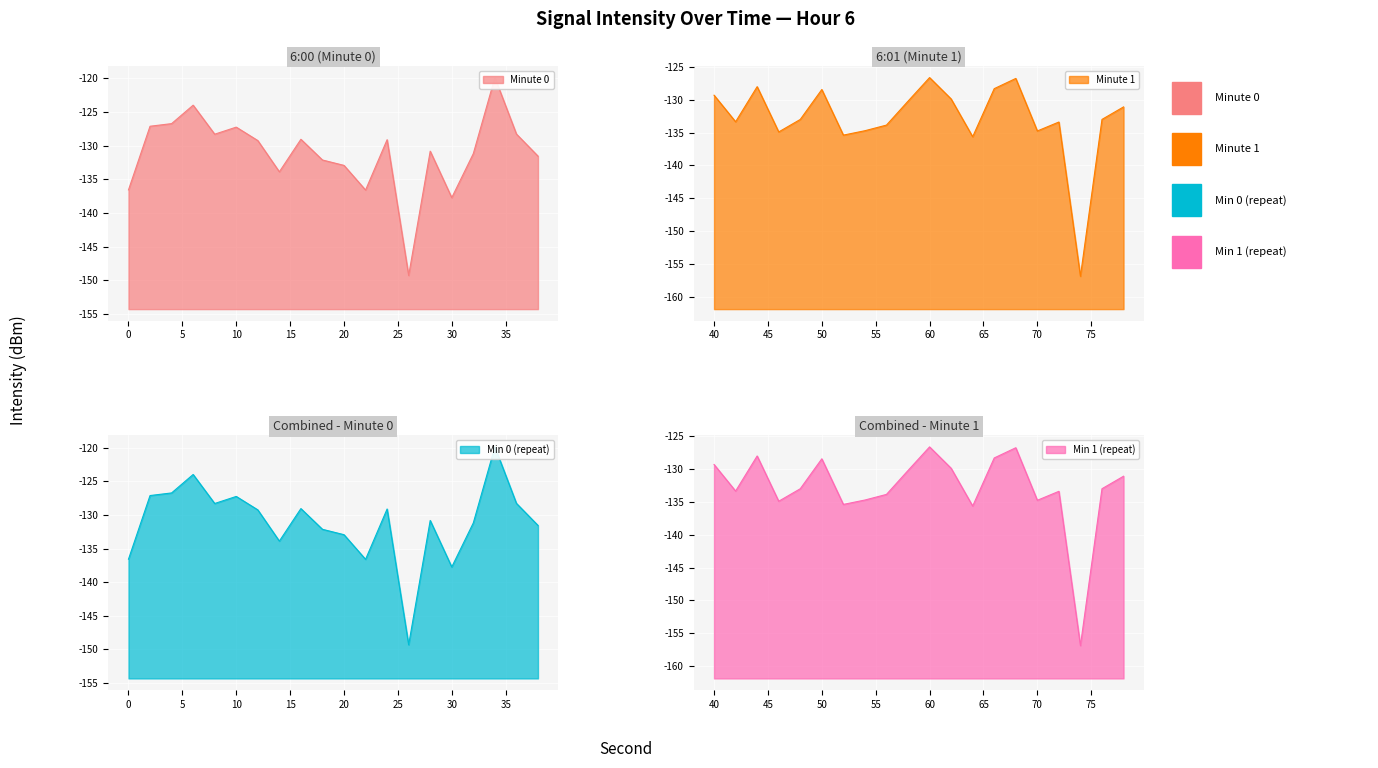

Which series has the widest spread of values?

6:01